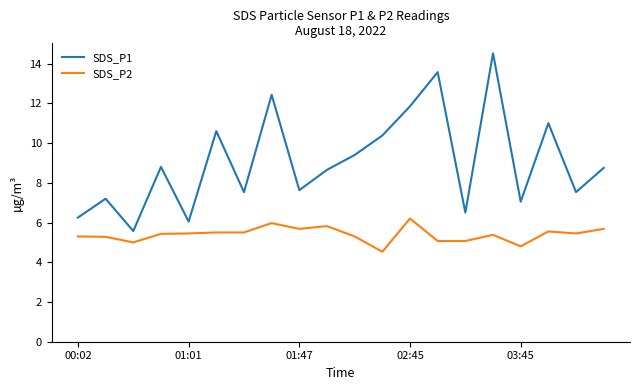

What is the maximum value shown in the chart?

14.5